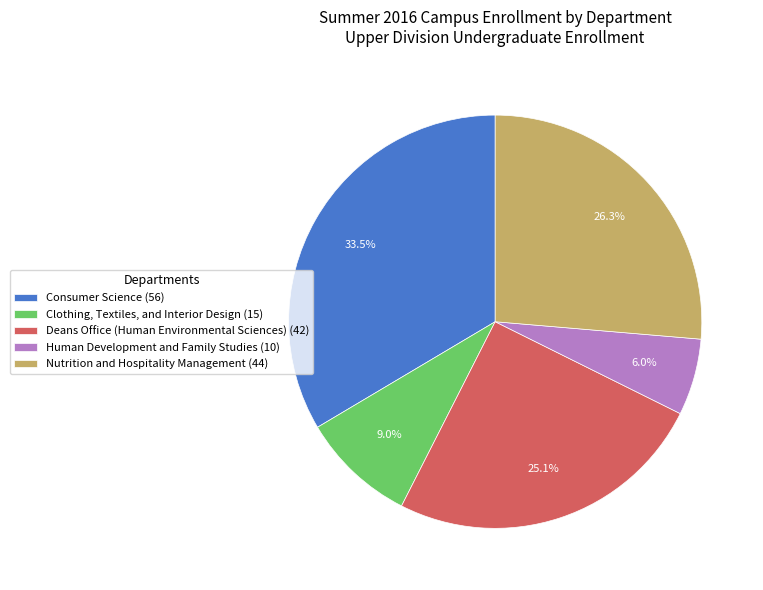

Rank the categories by value from highest to lowest.

Consumer Science, Nutrition and Hospitality Management, Deans Office (Human Environmental Sciences), Clothing, Textiles, and Interior Design, Human Development and Family Studies